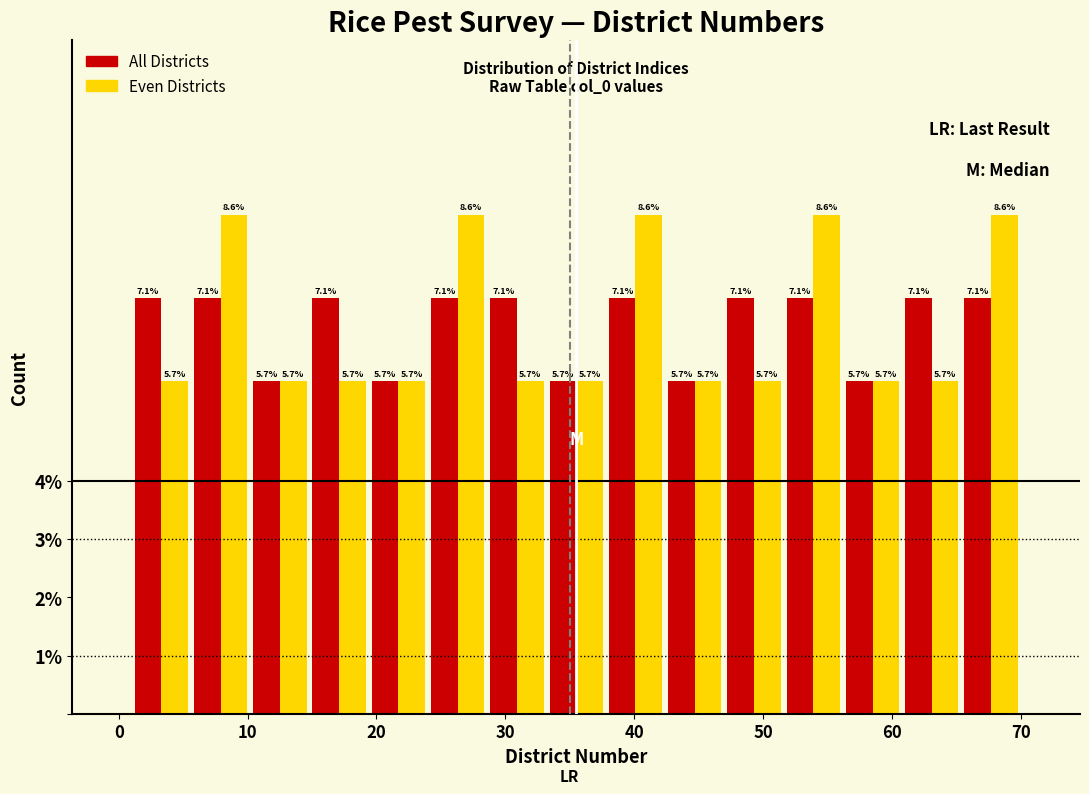

What is the height of the Even Districts bar covering 28.6 to 33.2 on the x-axis? The bar edges are not printed on the chart, so give them approximately, as read against the axis.

5.7